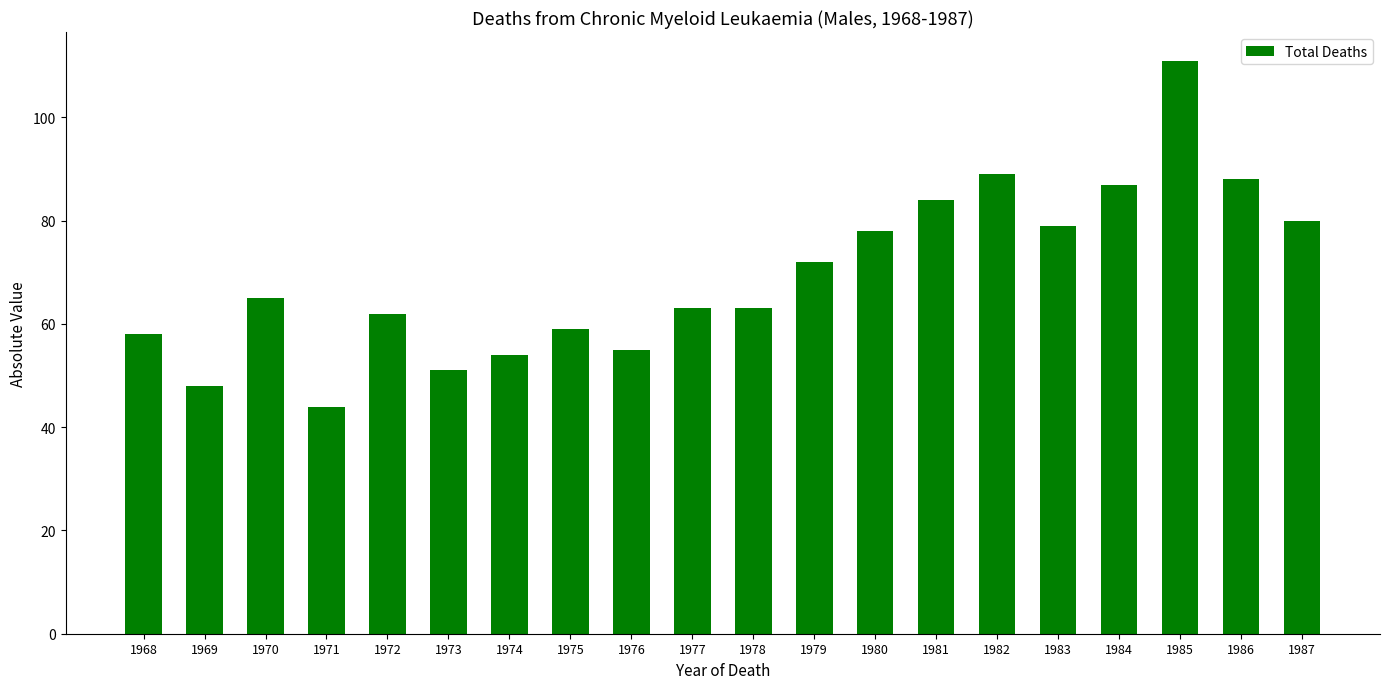

Between 1977 and 1981, which is larger?

1981